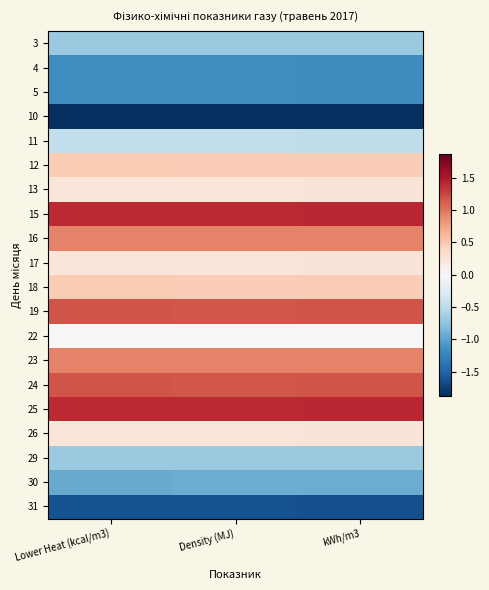

What is the difference between the highest and lowest values at Density (MJ)?

3.3